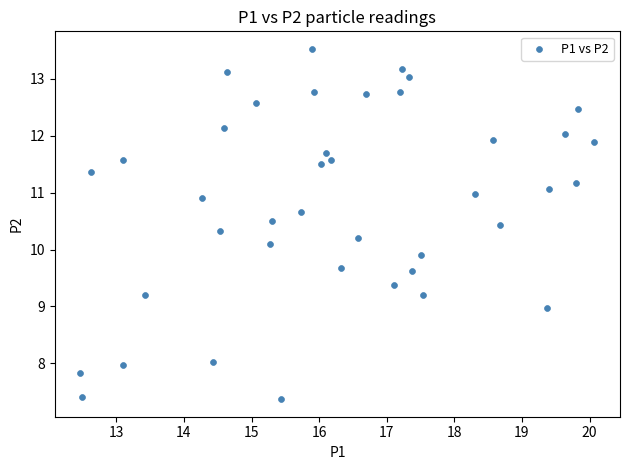

What is the range of Y values (max minus min)?

6.2